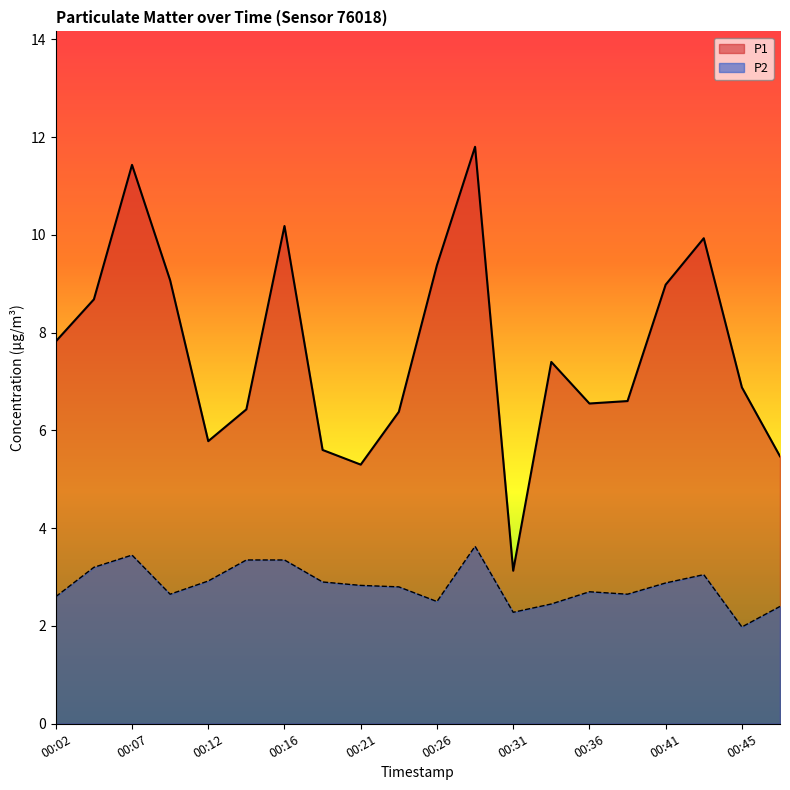

What is the difference between the maximum and minimum values in the P2 series?

1.6